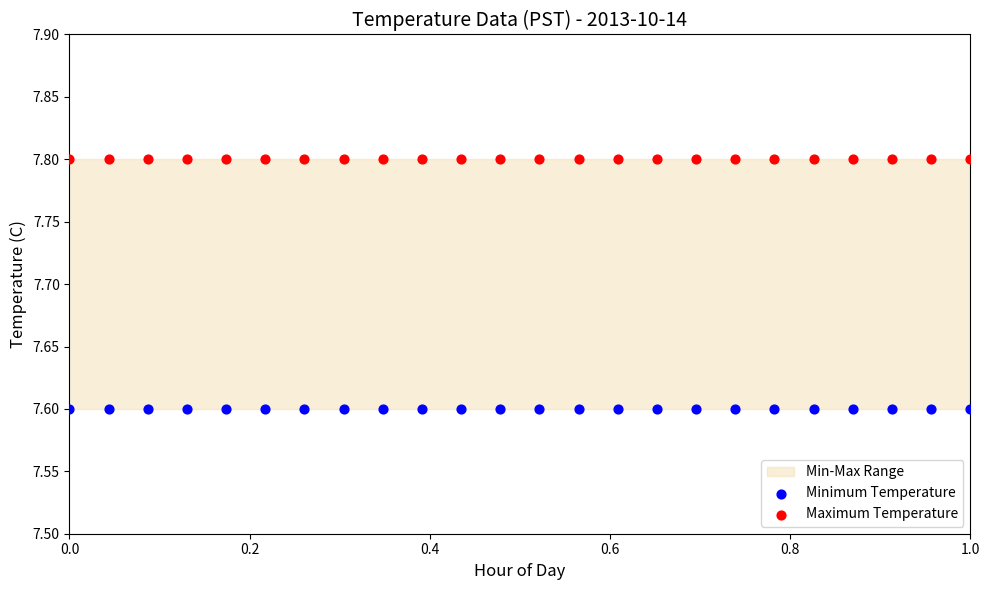

Which series contains the lowest Y value?

Minimum Temperature